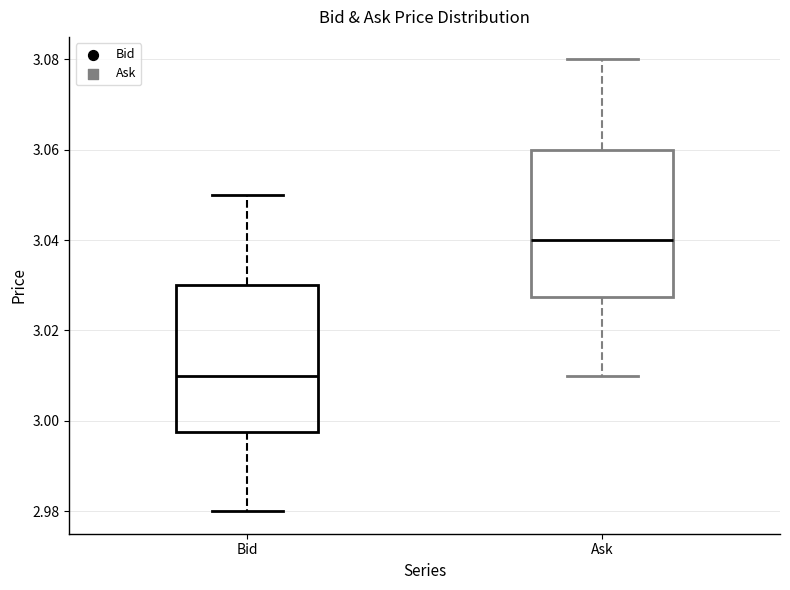

Which box has the highest median line?

Ask